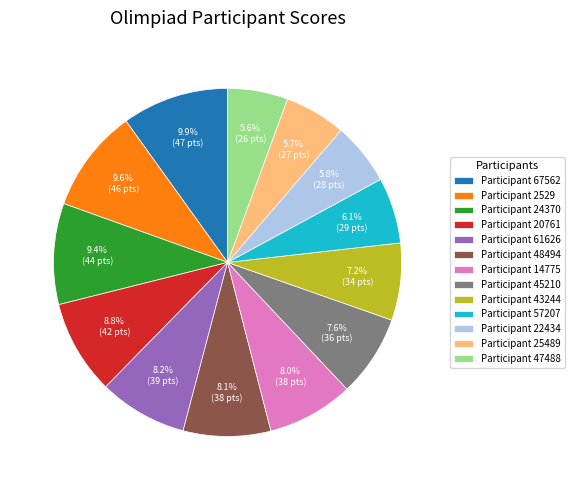

Approximately how many times larger is the value at Participant 57207 compared to Participant 67562?

0.6